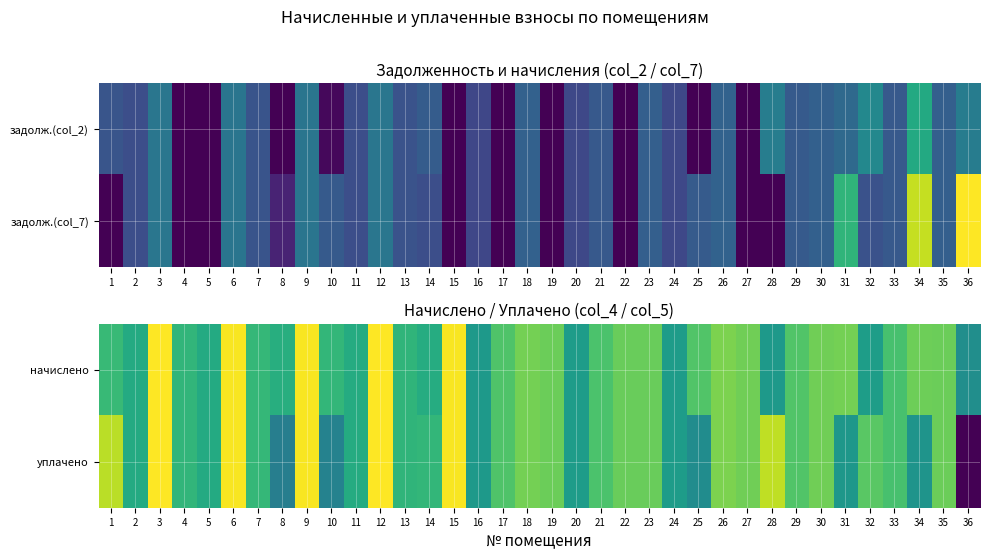

What is the difference between the начислено values at 25 and 33?

44.2